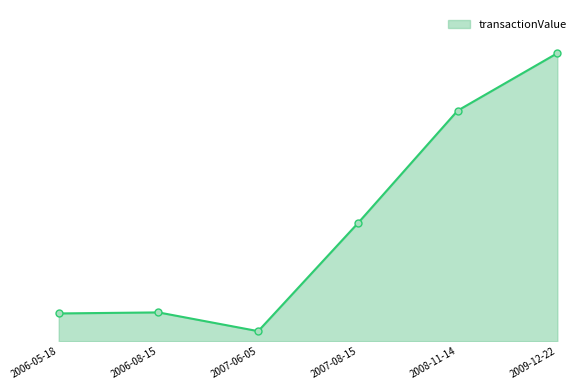

What is the change in value from 2006-05-18 to 2006-08-15?

+1800